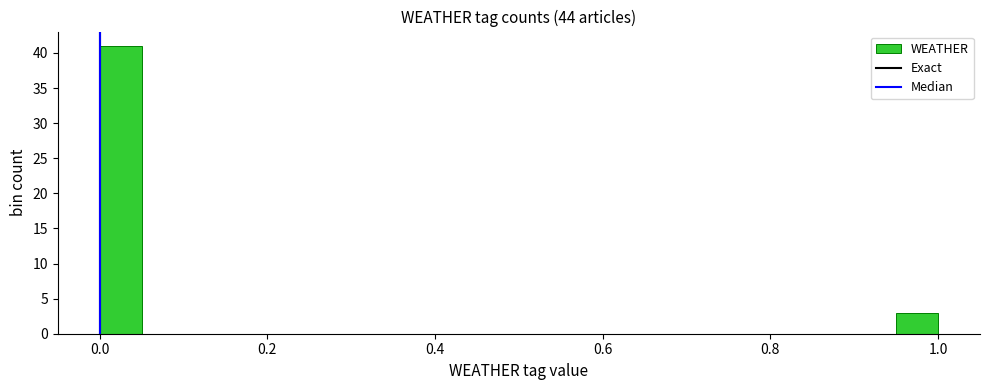

Read against the x-axis, roughly where is the centre of the tallest bar?

0.02